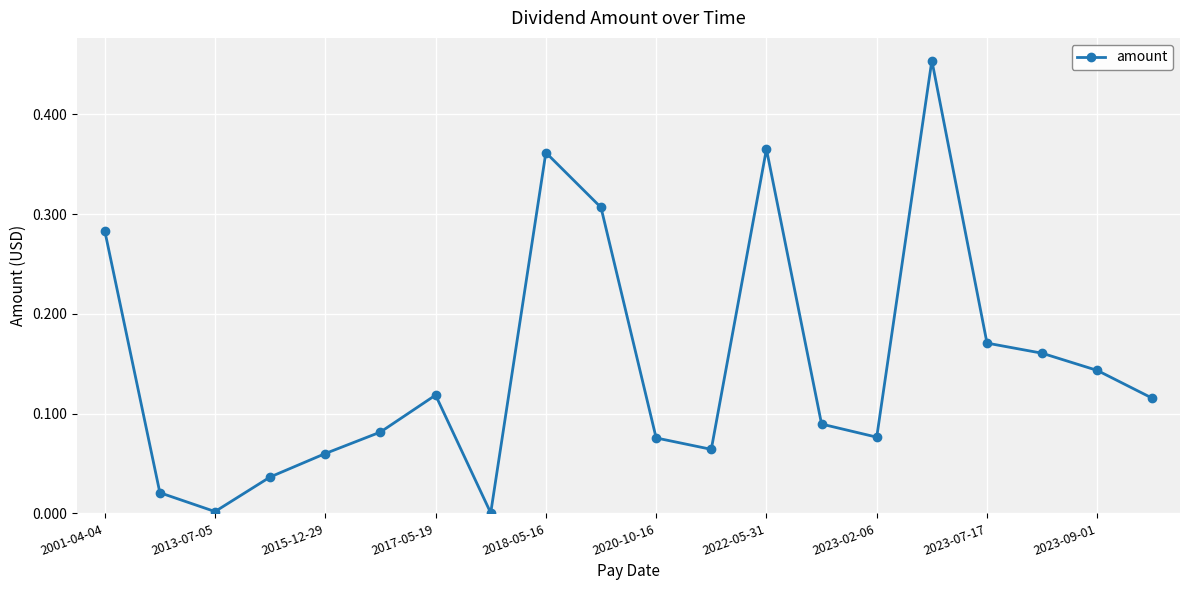

True or false: there are more than 0 points higher than both neighbors.

True